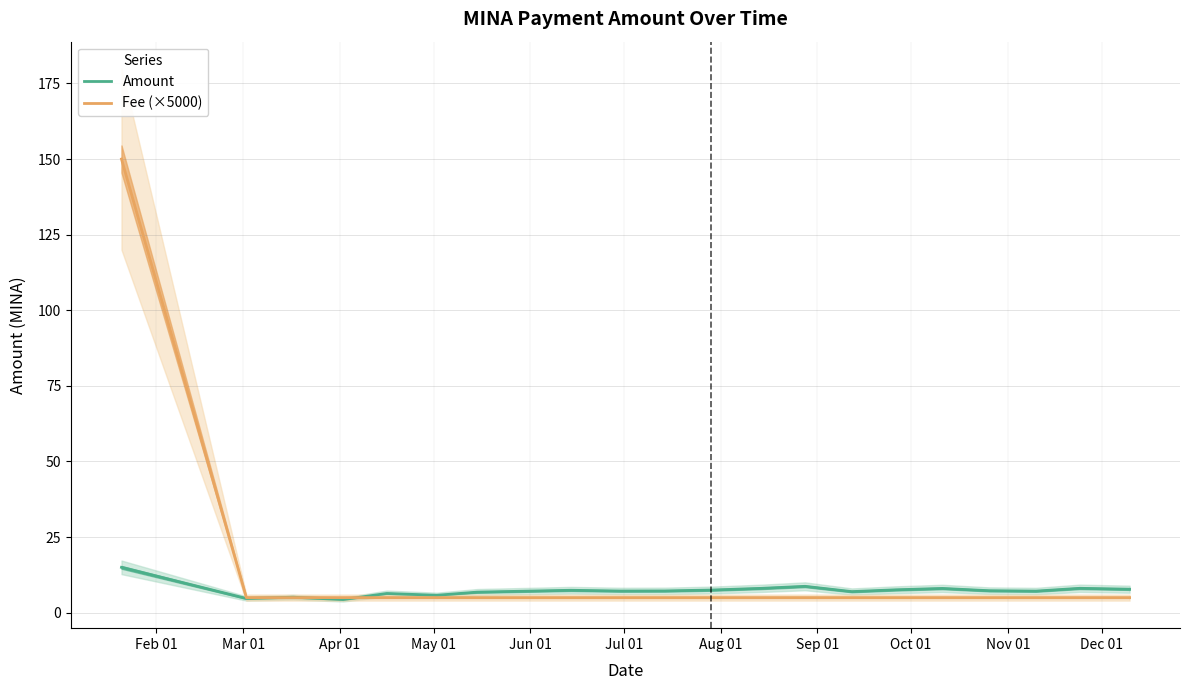

What value does the Fee (×5000) series have at Sep 01?

5.0